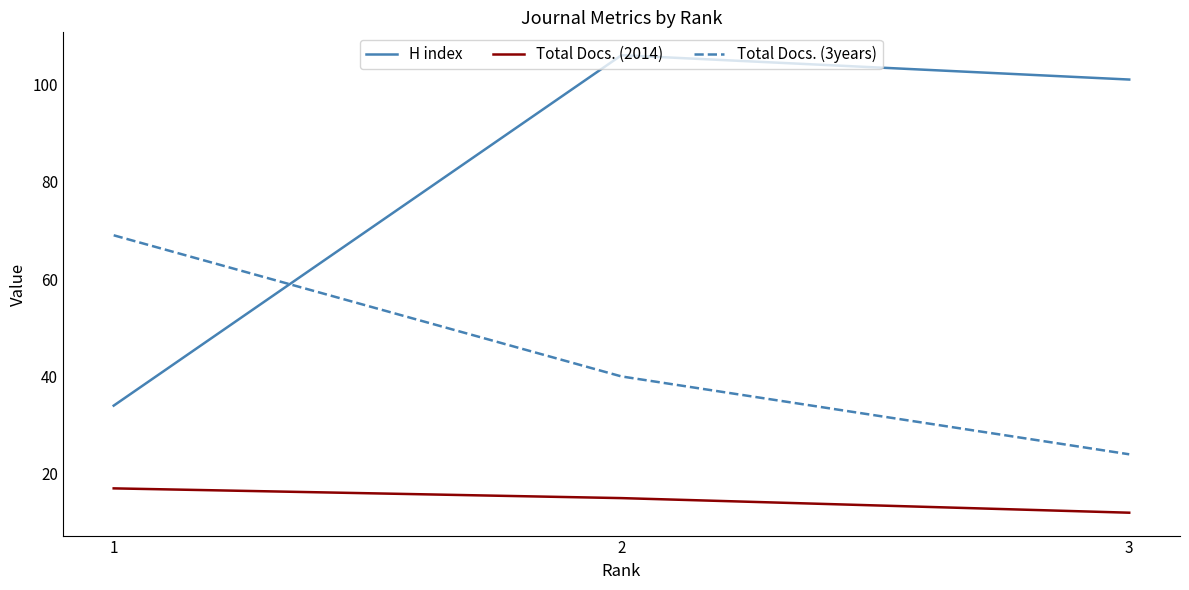

Rank the categories by H index value from highest to lowest.

2, 3, 1